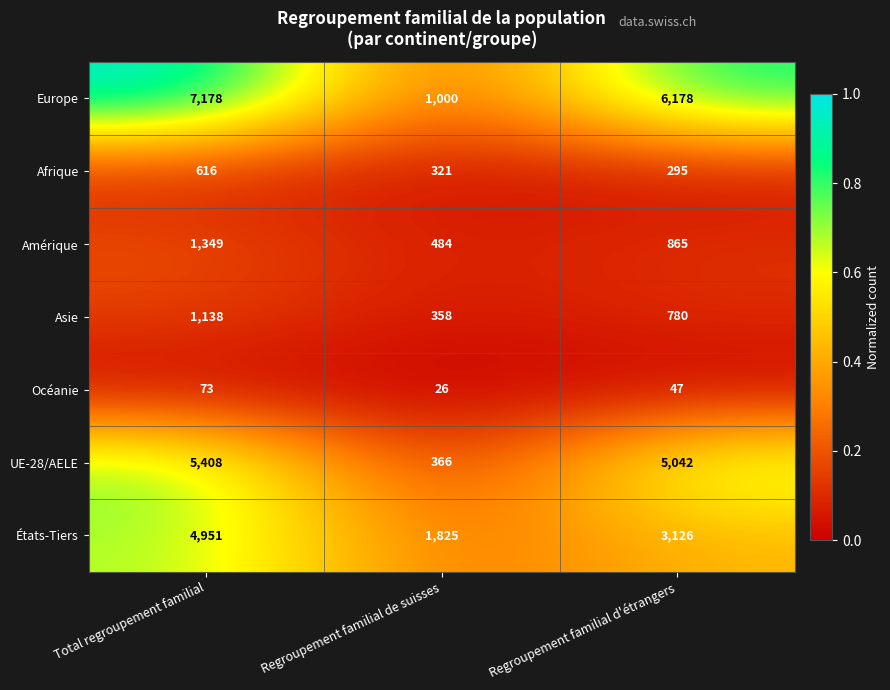

What is the difference between the highest and lowest values at Regroupement familial de suisses?

1799